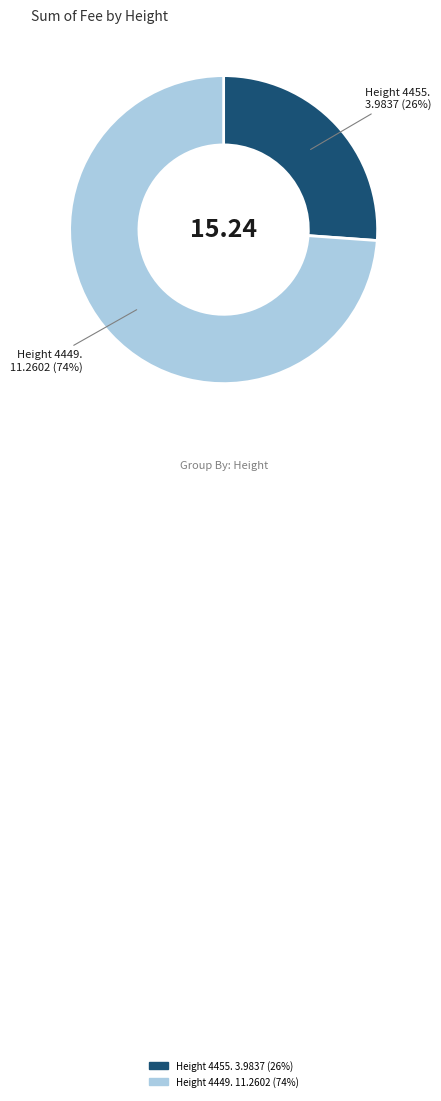

Which slice is the smallest?

Height 4455. 3.9837 (26%)